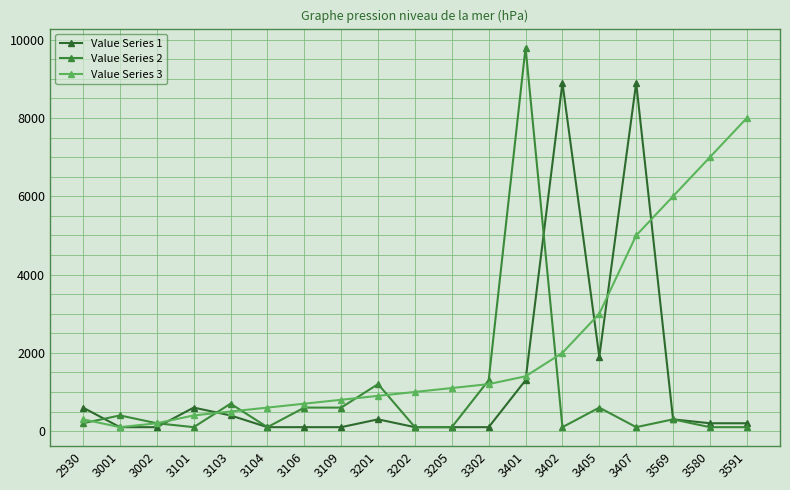

Reading right to left, extract all data points from this chart.

Value Series 1: 3591=200	3580=200	3569=300	3407=8900	3405=1900	3402=8900	3401=1300	3302=100	3205=100	3202=100	3201=300	3109=100	3106=100	3104=100	3103=400	3101=600	3002=100	3001=100	2930=600
Value Series 2: 3591=100	3580=100	3569=300	3407=100	3405=600	3402=100	3401=9800	3302=1300	3205=100	3202=100	3201=1200	3109=600	3106=600	3104=100	3103=700	3101=100	3002=200	3001=400	2930=200
Value Series 3: 3591=8000	3580=7000	3569=6000	3407=5000	3405=3000	3402=2000	3401=1400	3302=1200	3205=1100	3202=1000	3201=900	3109=800	3106=700	3104=600	3103=500	3101=400	3002=200	3001=100	2930=300